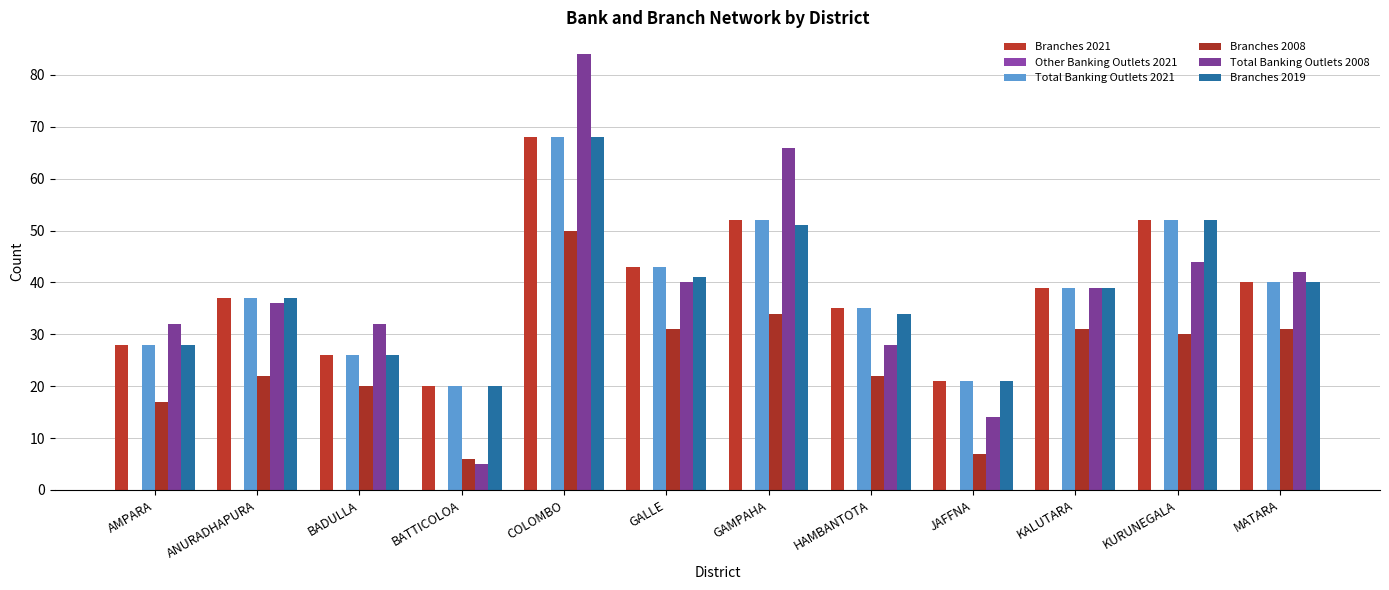

True or false: Branches 2008 has a value of 22 at HAMBANTOTA.

True